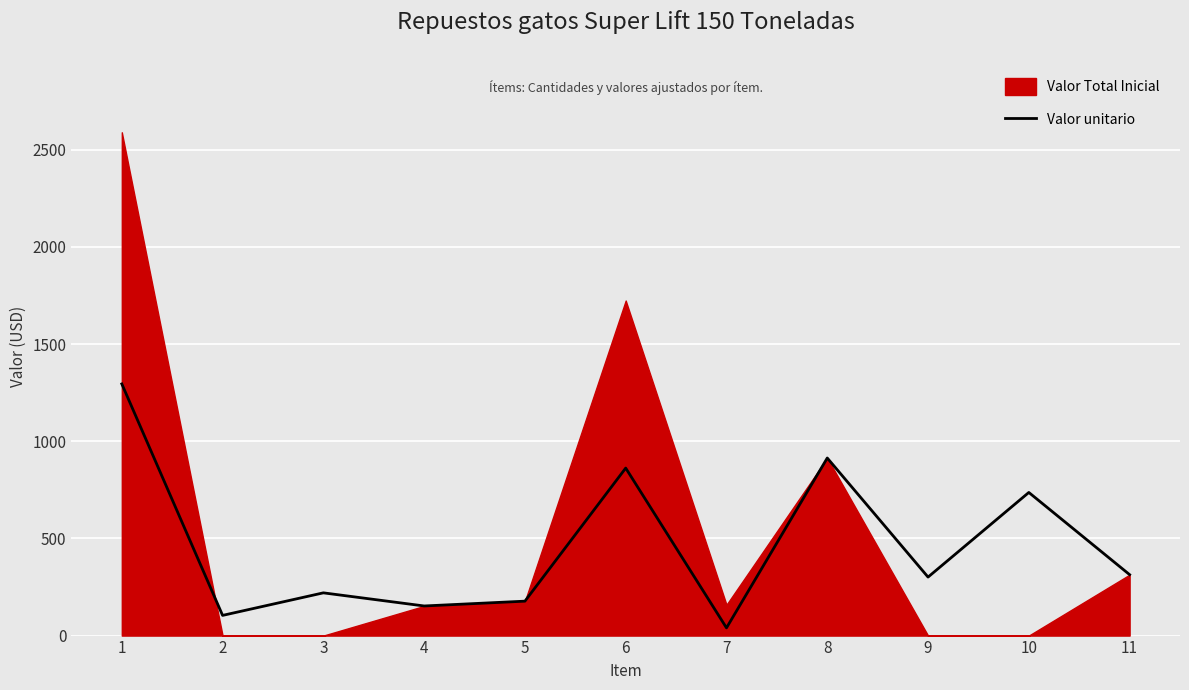

What is the change in value from 10 to 11?

-423.0